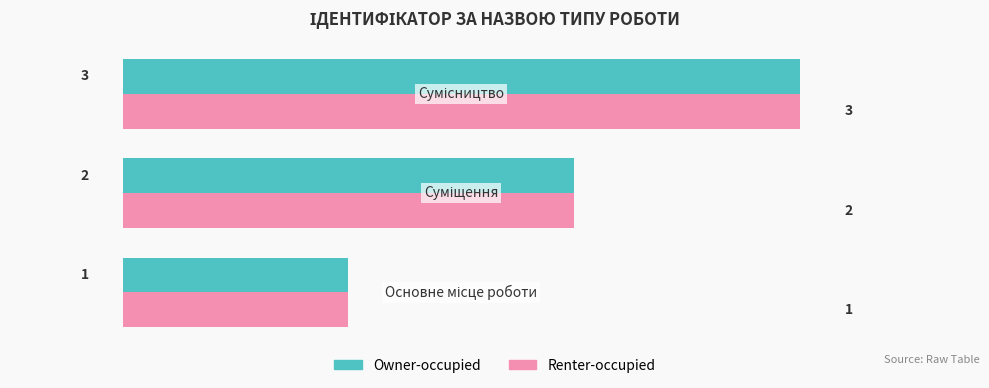

How many Renter-occupied values are between 1 and 3?

3